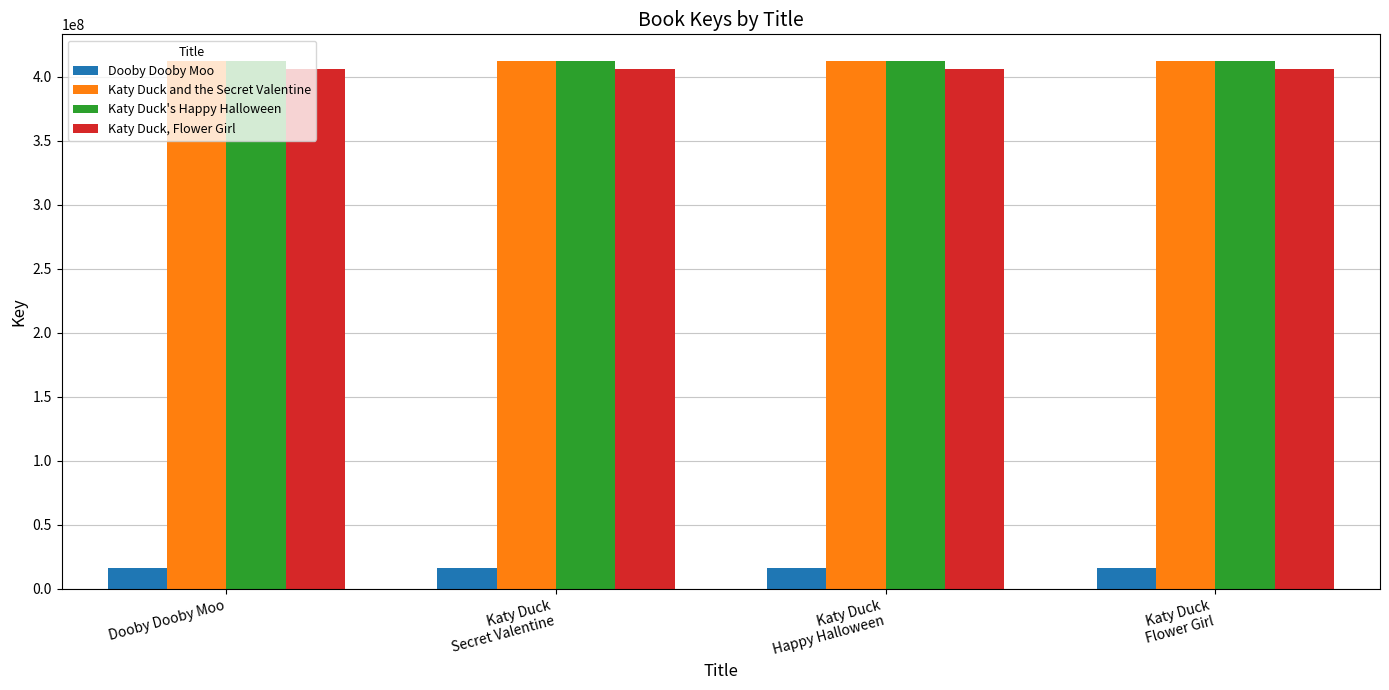

Read the Katy Duck's Happy Halloween value at Katy Duck
Happy Halloween.

412481080